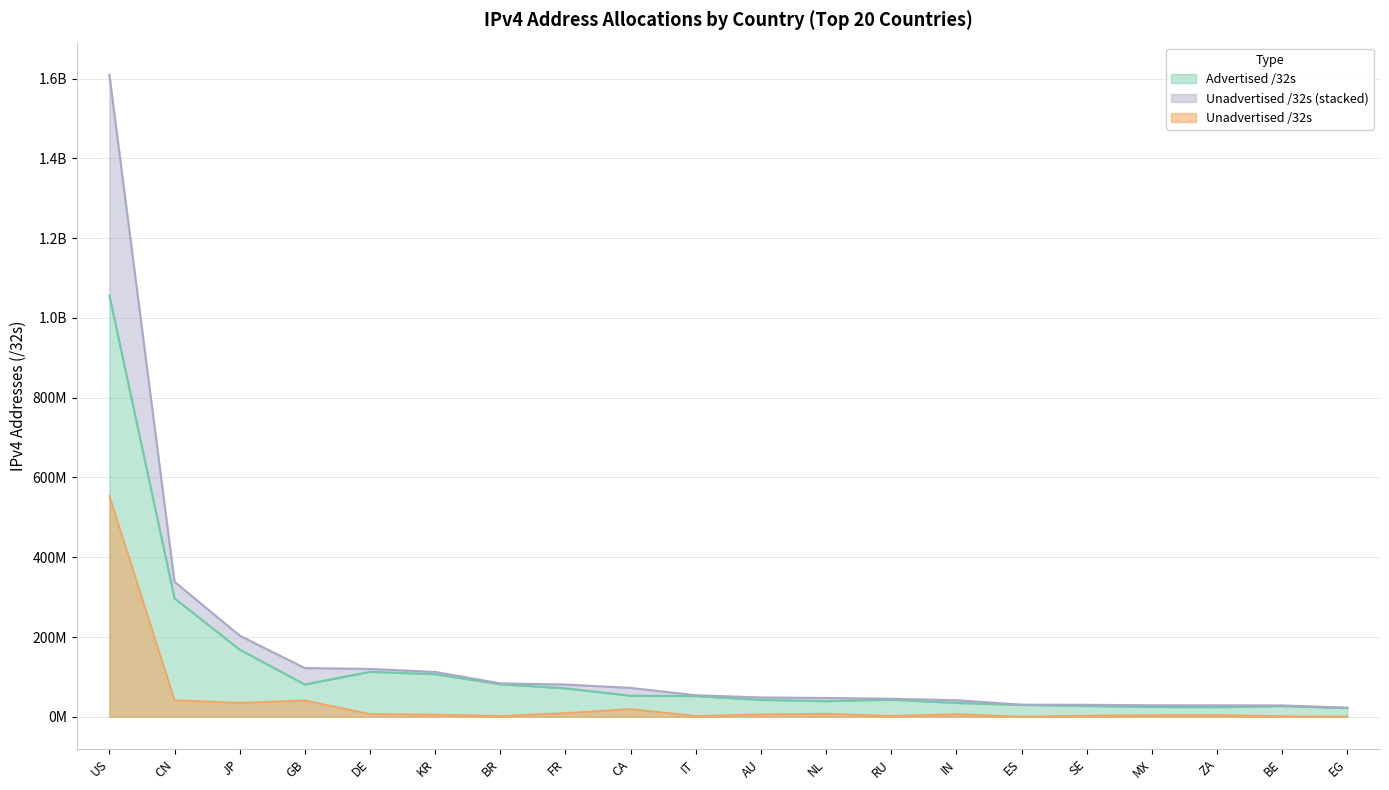

The Unadvertised /32s series shows 9816202 at KR. True or false?

False